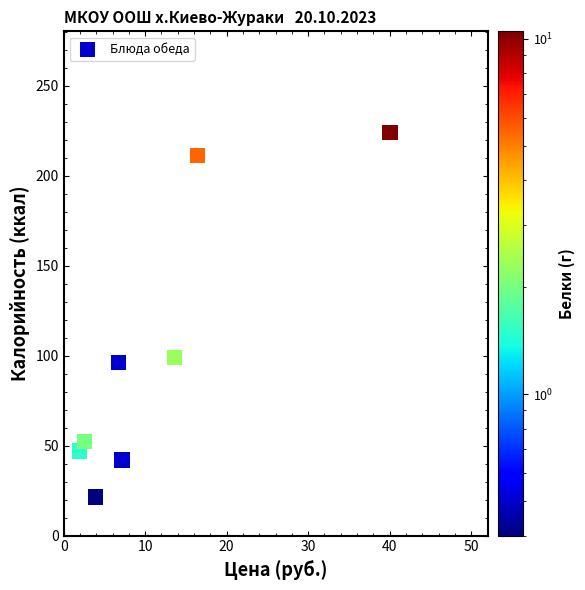

What is the range of X values (max minus min)?

38.1